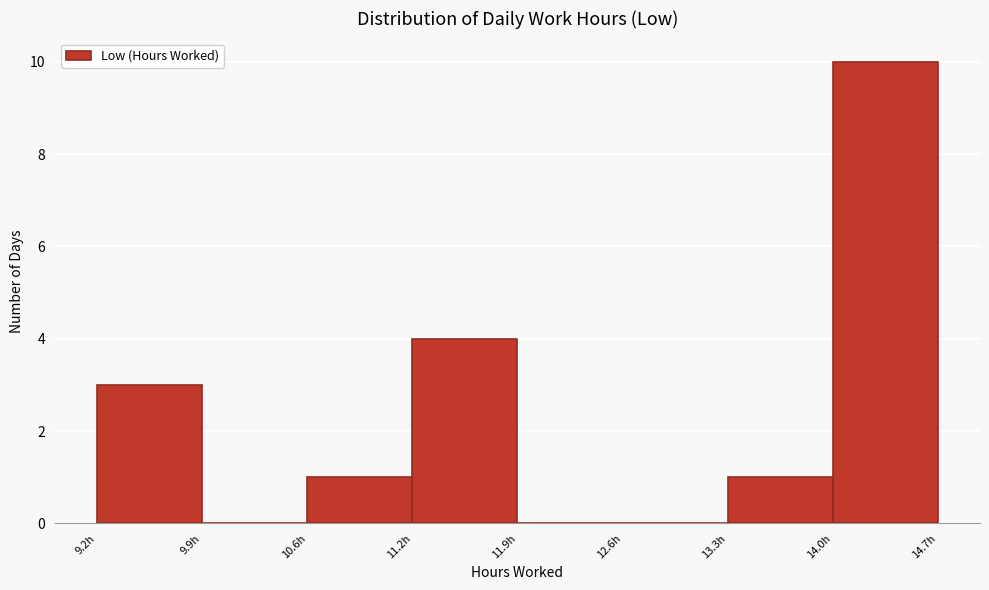

Reading left to right, transcribe this chart: for each bar, give the range it covers on the x-axis and its height. Neither the bar edges nor the heights are printed on the chart, so give them approximately, as read against the axes.

9.2 to 9.9: 3
9.9 to 10.6: 0
10.6 to 11.2: 1
11.2 to 11.9: 4
11.9 to 12.6: 0
12.6 to 13.3: 0
13.3 to 14.0: 1
14.0 to 14.7: 10